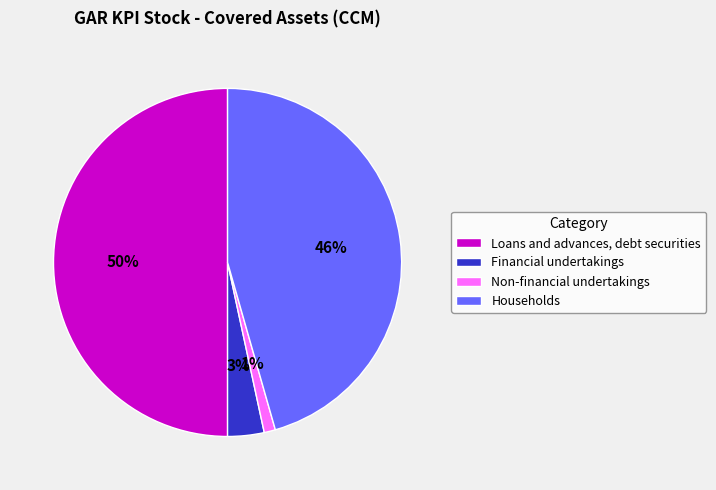

Which has a higher value, Non-financial undertakings or Households?

Households